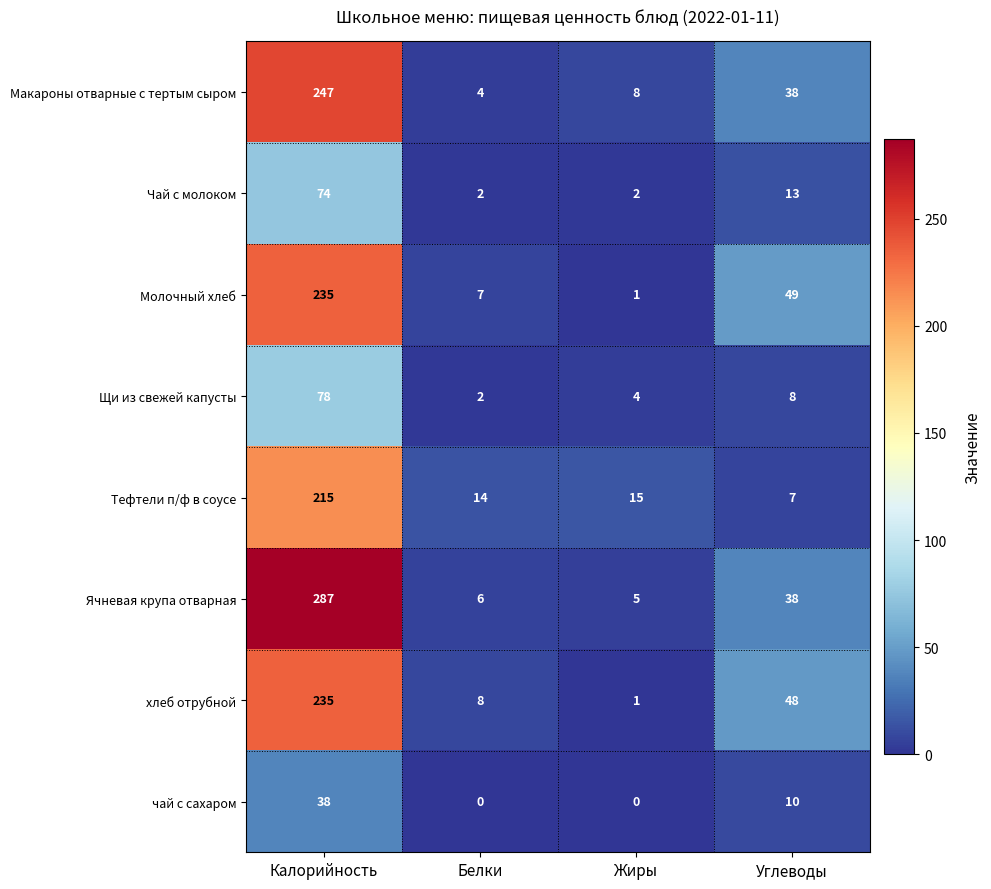

What is the total value across all series at Белки?

43